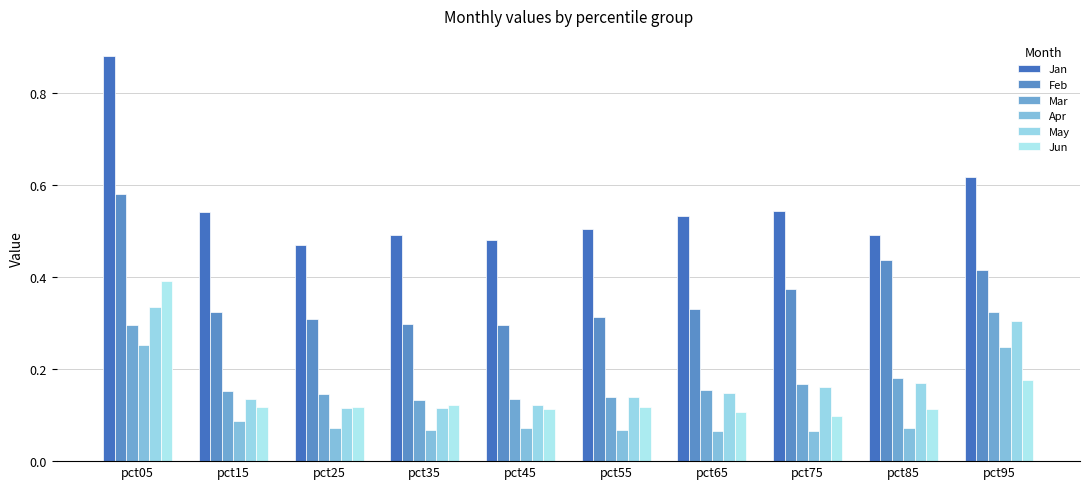

Reading left to right, list all the values displayed in this chart.

Jan: 0.9	0.5	0.5	0.5	0.5	0.5	0.5	0.5	0.5	0.6
Feb: 0.6	0.3	0.3	0.3	0.3	0.3	0.3	0.4	0.4	0.4
Mar: 0.3	0.2	0.1	0.1	0.1	0.1	0.2	0.2	0.2	0.3
Apr: 0.3	0.1	0.1	0.1	0.1	0.1	0.1	0.1	0.1	0.2
May: 0.3	0.1	0.1	0.1	0.1	0.1	0.1	0.2	0.2	0.3
Jun: 0.4	0.1	0.1	0.1	0.1	0.1	0.1	0.1	0.1	0.2